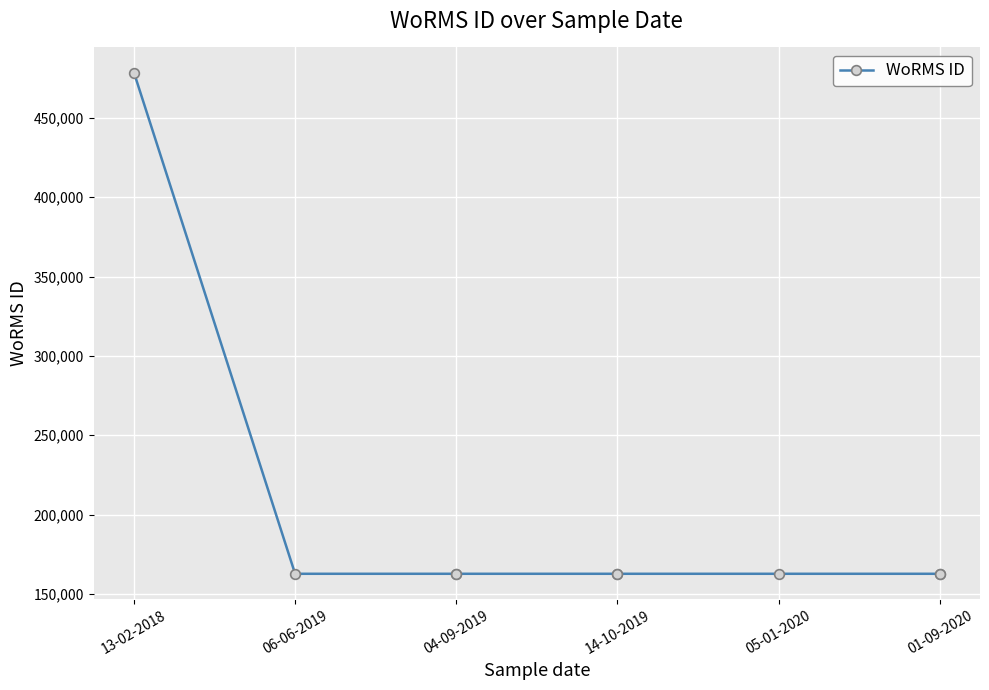

What is the sum of the values at 14-10-2019 and 13-02-2018?

641282